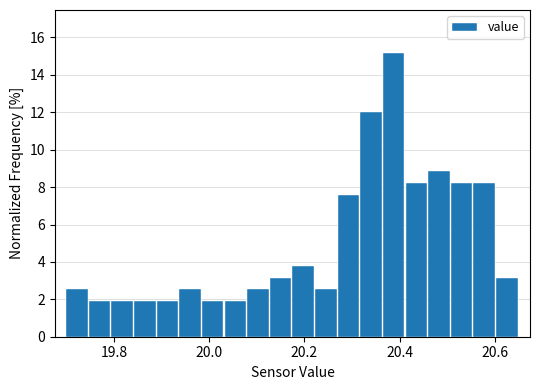

Read against the x-axis, roughly where is the centre of the tallest bar?

20.38